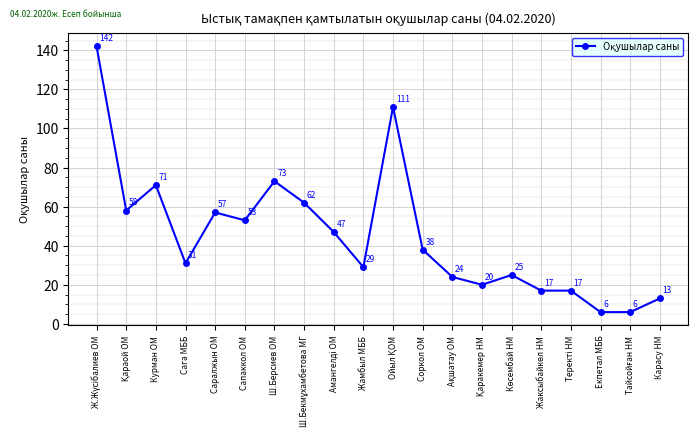

What is the greatest value displayed?

142